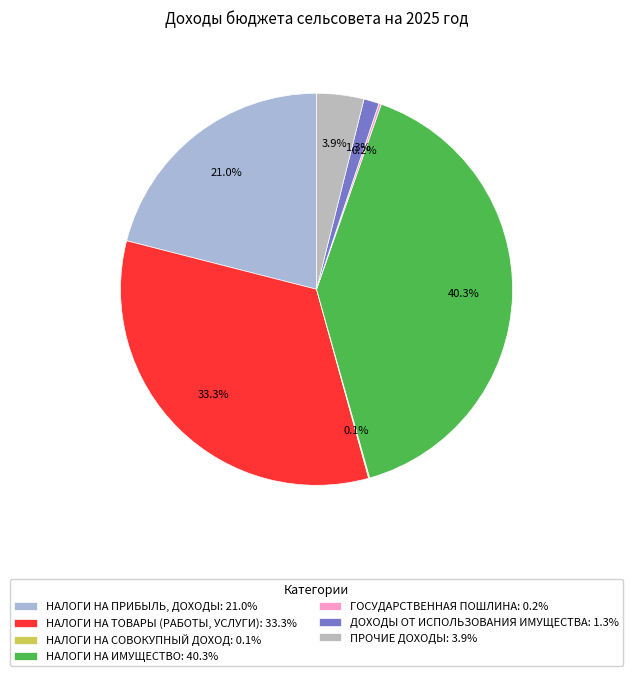

What is the smallest slice in the pie chart?

НАЛОГИ НА СОВОКУПНЫЙ ДОХОД